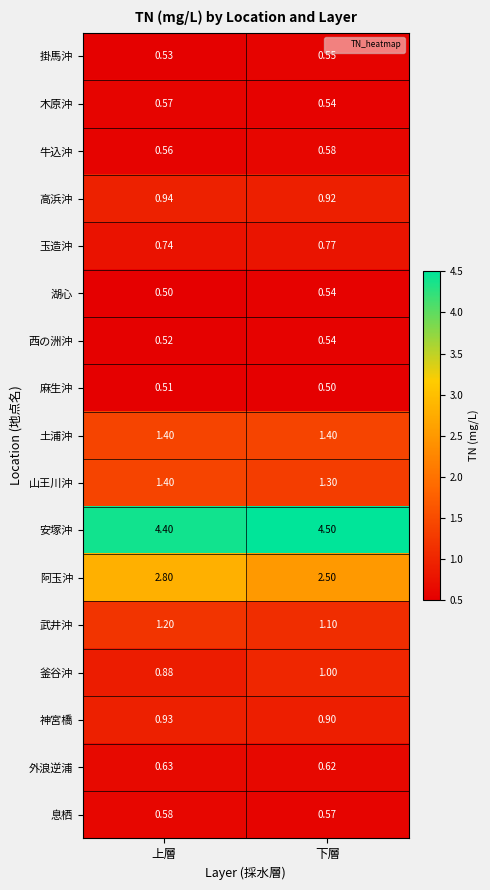

At which category is the sum across all series the highest?

上層